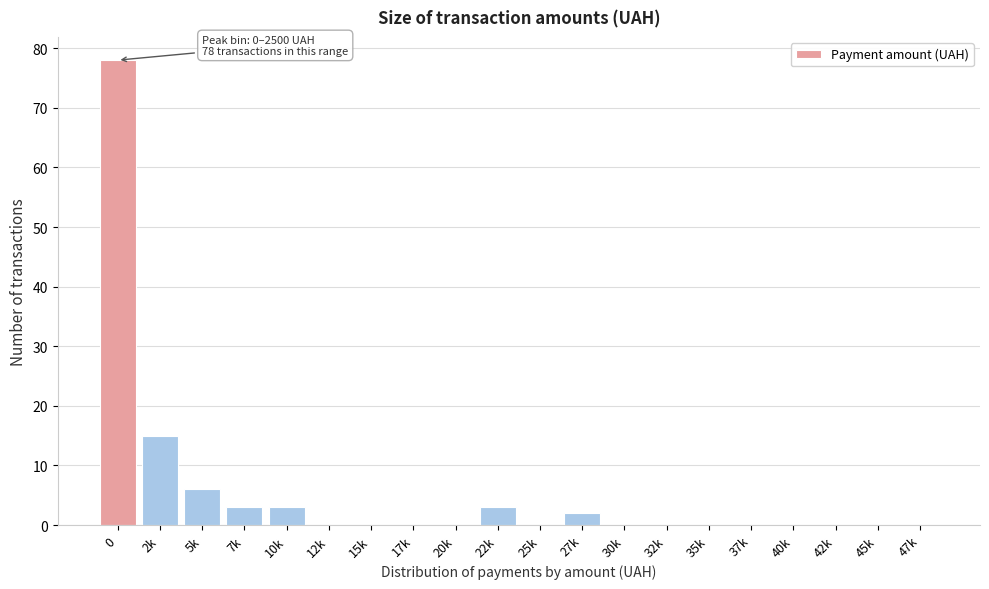

Reading left to right, what are all the values shown in this chart?

0=78	2k=15	5k=6	7k=3	10k=3	12k=0	15k=0	17k=0	20k=0	22k=3	25k=0	27k=2	30k=0	32k=0	35k=0	37k=0	40k=0	42k=0	45k=0	47k=0